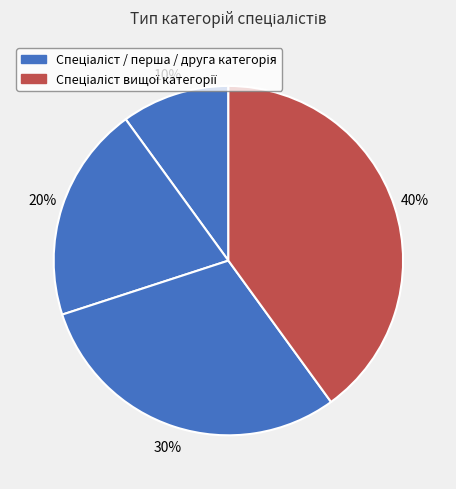

Is there any slice that represents more than half of the pie?

No